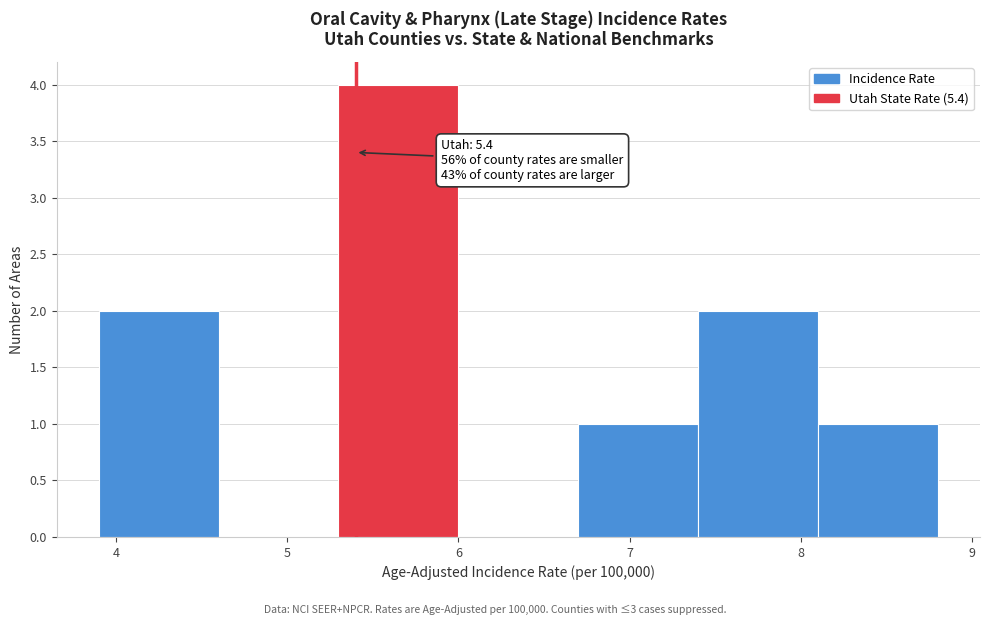

Over which range of the x-axis is the bar tallest?

5.3 to 6.0